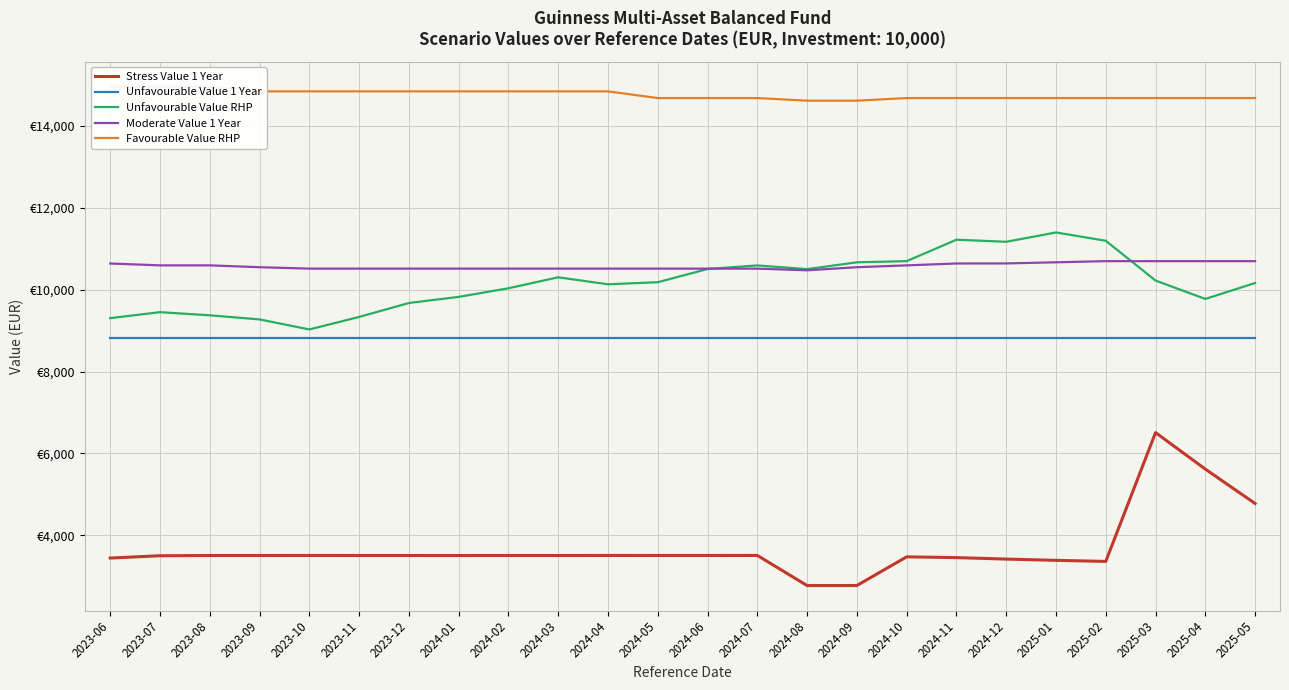

Reading left to right, extract all data points from this chart.

Stress Value 1 Year: 3445.9	3502.3	3508.3	3508.4	3509.2	3508.5	3508.0	3507.7	3508.4	3507.9	3509.6	3508.9	3508.9	3510.0	2774.0	2775.3	3475.5	3456.6	3420.7	3390.2	3363.9	6509.7	5617.4	4777.7
Unfavourable Value 1 Year: 8816.8	8816.8	8816.8	8816.8	8816.8	8816.8	8816.8	8816.8	8816.8	8816.8	8816.8	8816.8	8816.8	8816.8	8816.8	8816.8	8816.8	8816.8	8816.8	8816.8	8816.8	8816.8	8816.8	8816.8
Unfavourable Value RHP: 9304.5	9450.2	9373.5	9273.2	9028.0	9333.6	9674.0	9823.2	10033.8	10301.7	10130.9	10181.6	10504.6	10591.6	10501.2	10667.9	10696.4	11219.2	11169.0	11396.5	11193.7	10221.8	9773.2	10162.1
Moderate Value 1 Year: 10638.9	10593.0	10593.0	10547.9	10513.3	10513.3	10513.3	10513.3	10513.3	10513.3	10513.3	10513.3	10513.3	10513.3	10472.6	10547.9	10593.0	10638.9	10640.5	10667.9	10696.0	10696.0	10696.0	10696.0
Favourable Value RHP: 14954.0	14954.0	14954.0	14842.2	14842.2	14842.2	14842.2	14842.2	14842.2	14842.2	14842.2	14678.6	14678.6	14678.6	14614.2	14614.2	14678.6	14678.6	14678.6	14678.6	14678.6	14678.6	14678.6	14678.6